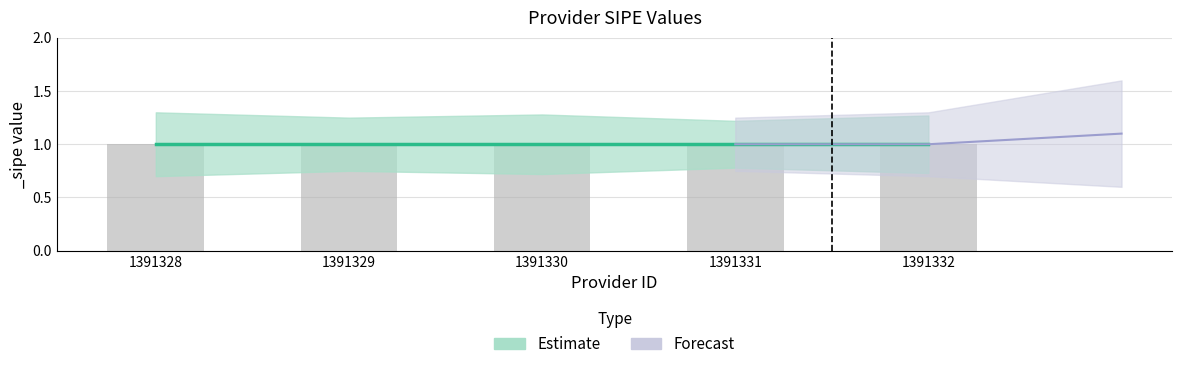

Is it true that _sipe equals 1.0 at 1391331?

True